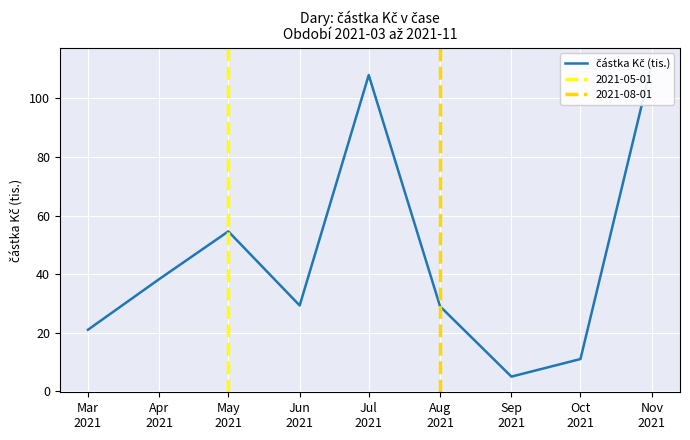

True or false: there are more than 1 points higher than both neighbors.

True